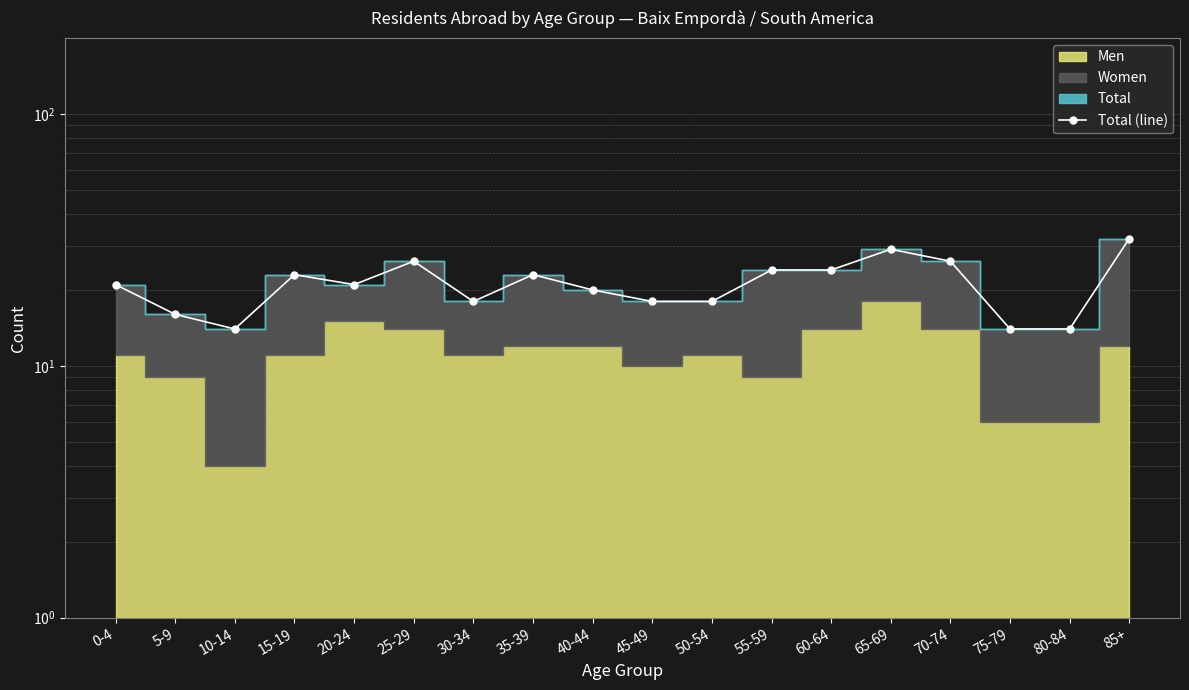

What is the ratio of the value at 5-9 to the value at 60-64?

0.7